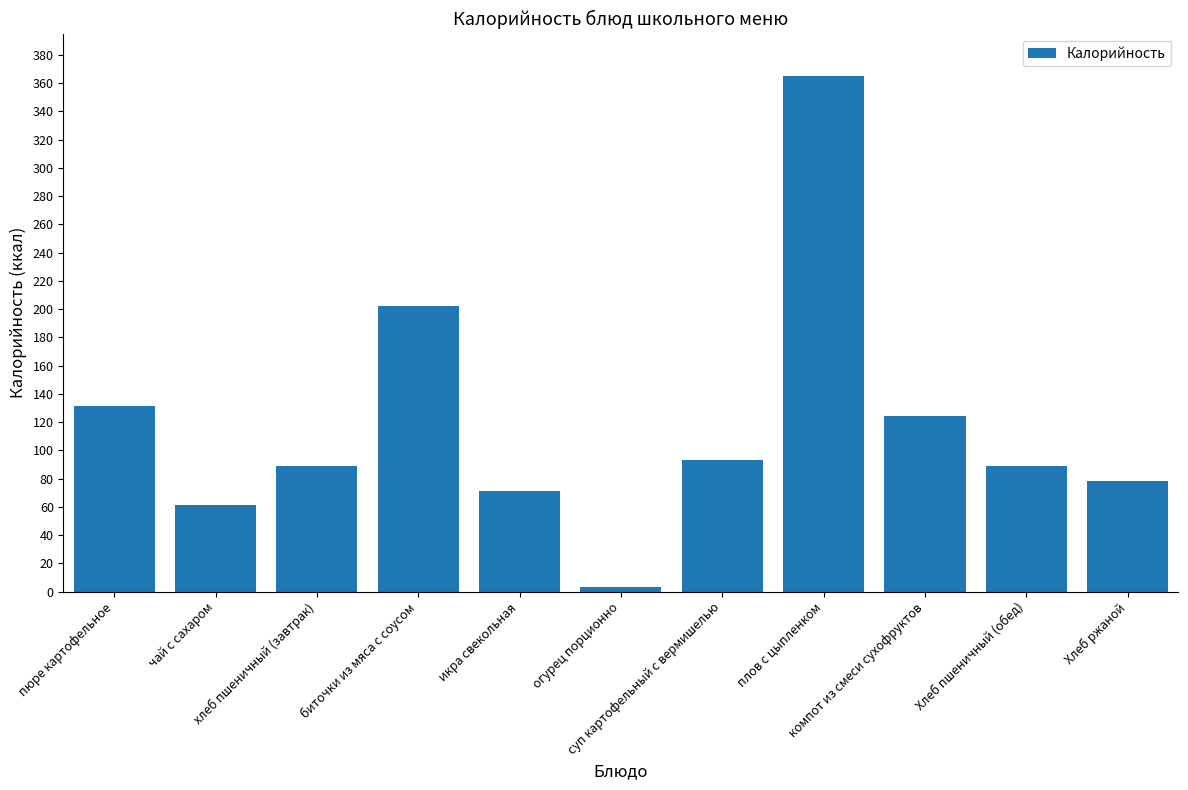

The chart shows a value of 131 at пюре картофельное. True or false?

True